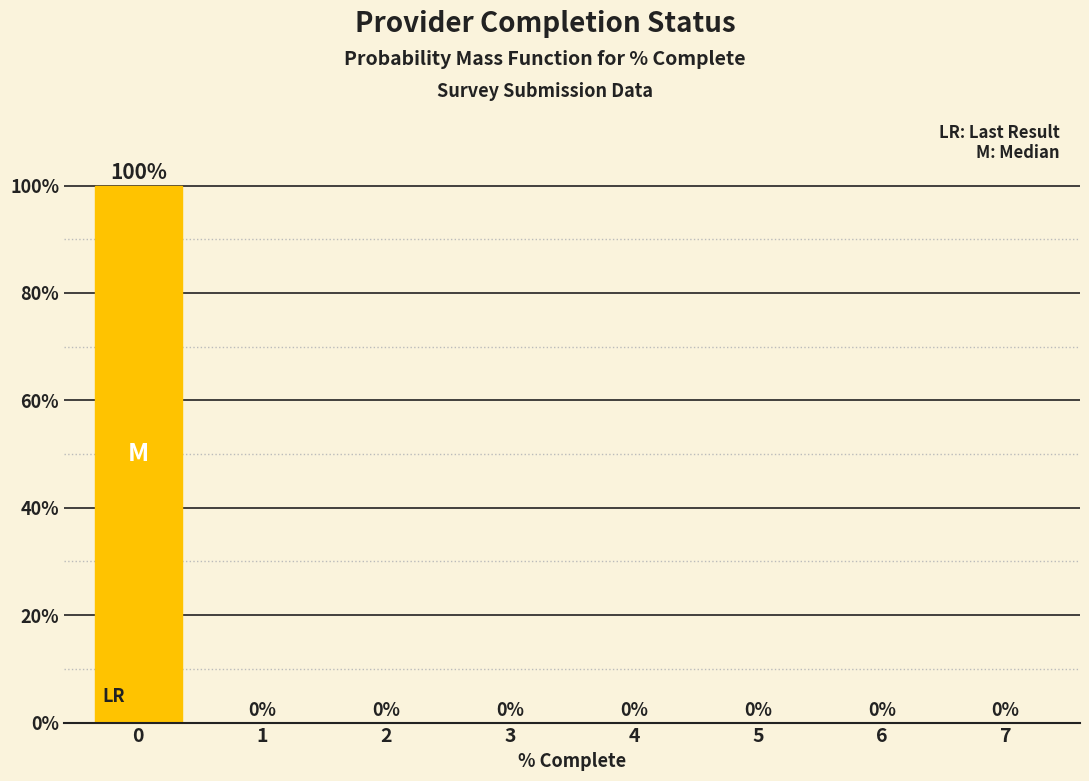

Reading left to right, transcribe all the data shown in this chart.

0=100	1=0	2=0	3=0	4=0	5=0	6=0	7=0